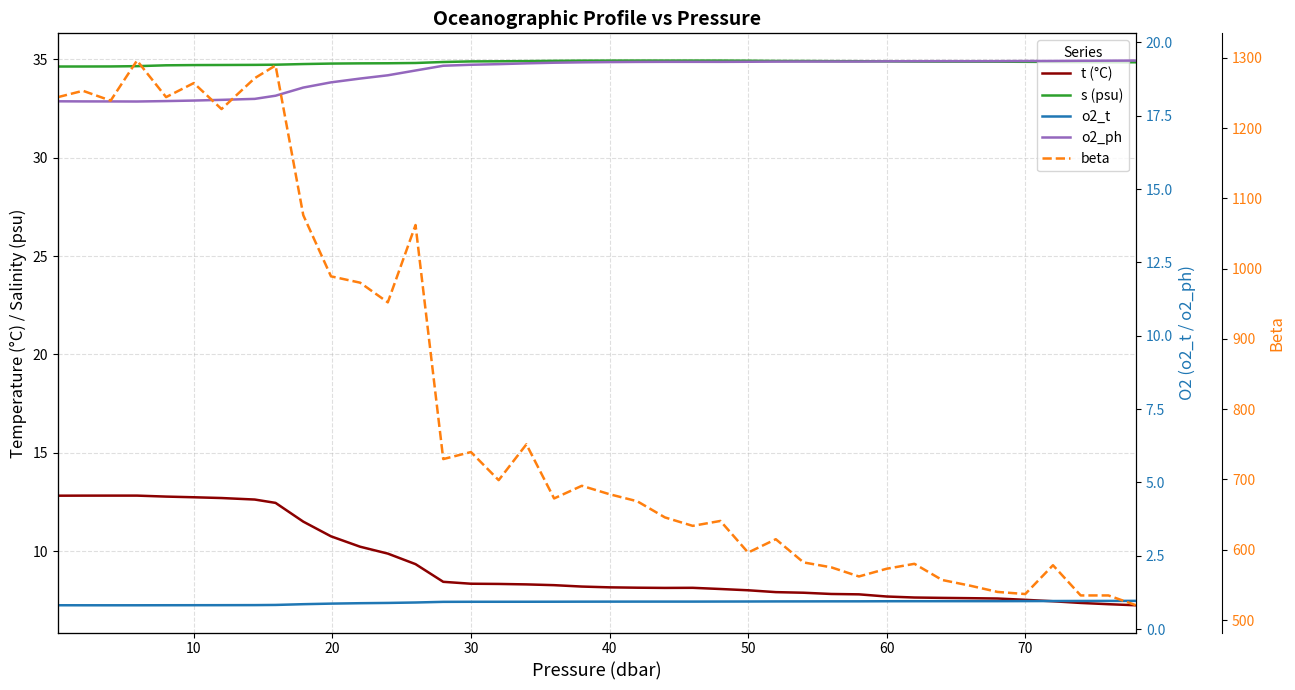

Is the value of t (°C) at 18 greater than the value of s (psu) at 36?

No